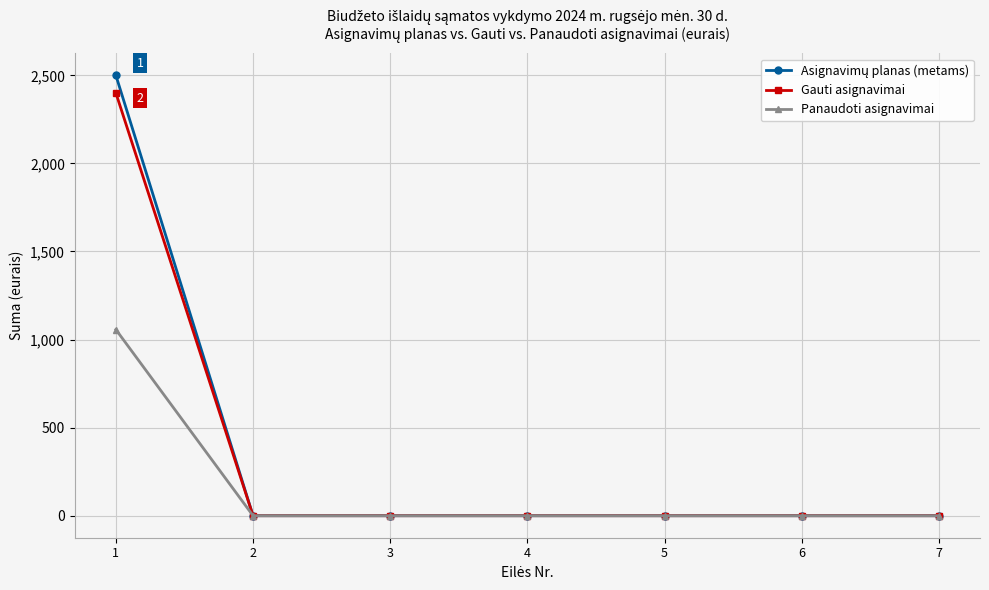

The value of Gauti asignavimai at 3 is 0.0. True or false?

True